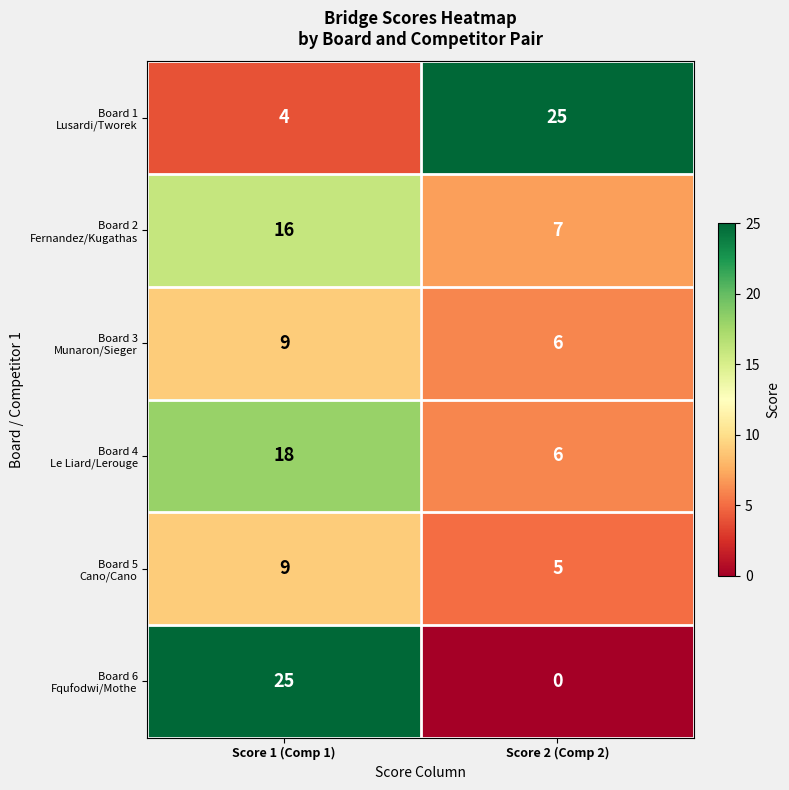

At how many categories does at least one series exceed 23?

2